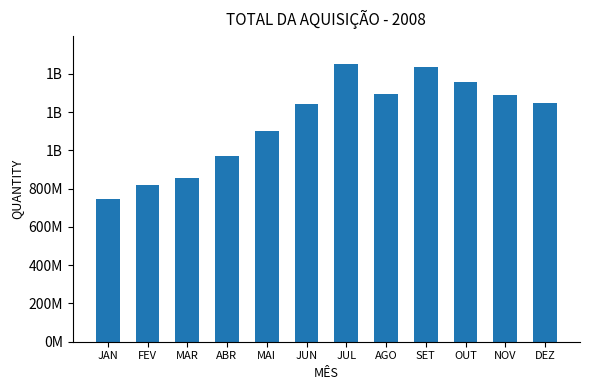

Reading left to right, transcribe all the data shown in this chart.

745117100	819543349	854210122	971632590	1102355725	1242113207	1452556886	1296609790	1434801361	1356019479	1287566529	1248965073